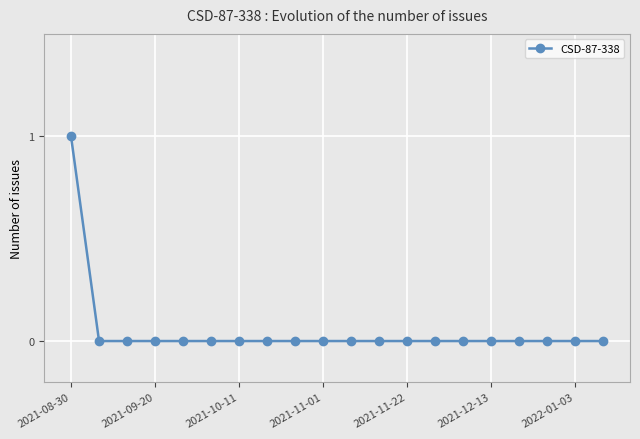

Reading left to right, list all the values displayed in this chart.

1	0	0	0	0	0	0	0	0	0	0	0	0	0	0	0	0	0	0	0